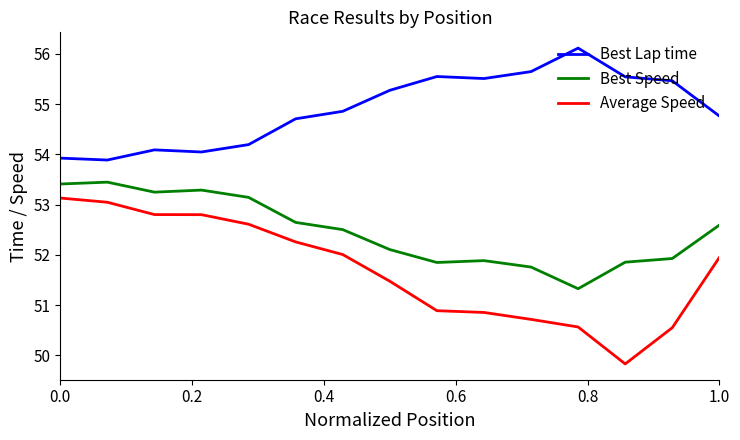

True or false: Best Speed and Average Speed intersect in this chart.

False